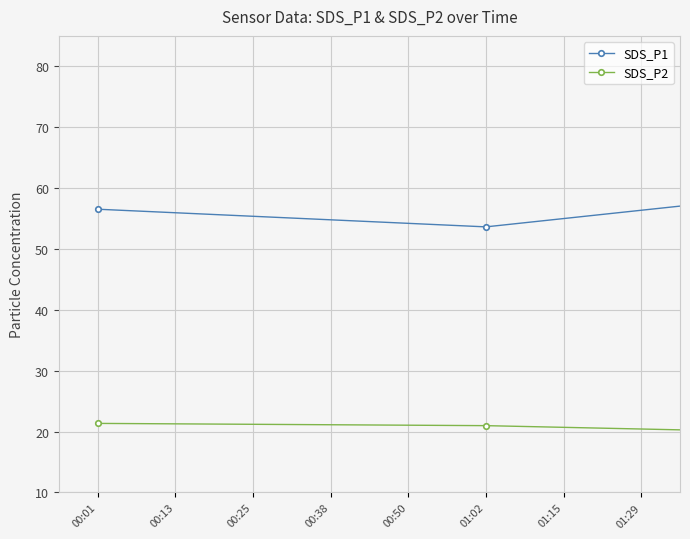

Which series has the largest total across all categories?

SDS_P1